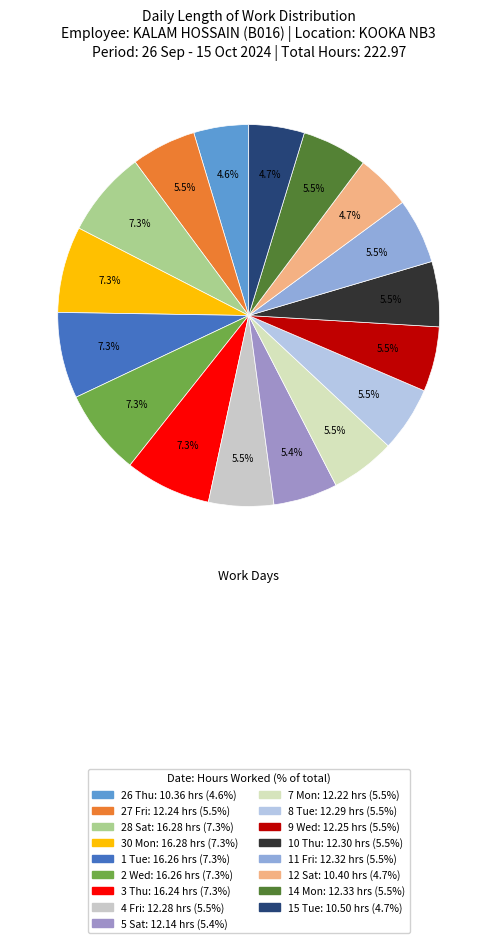

How many segments does this pie chart have?

17